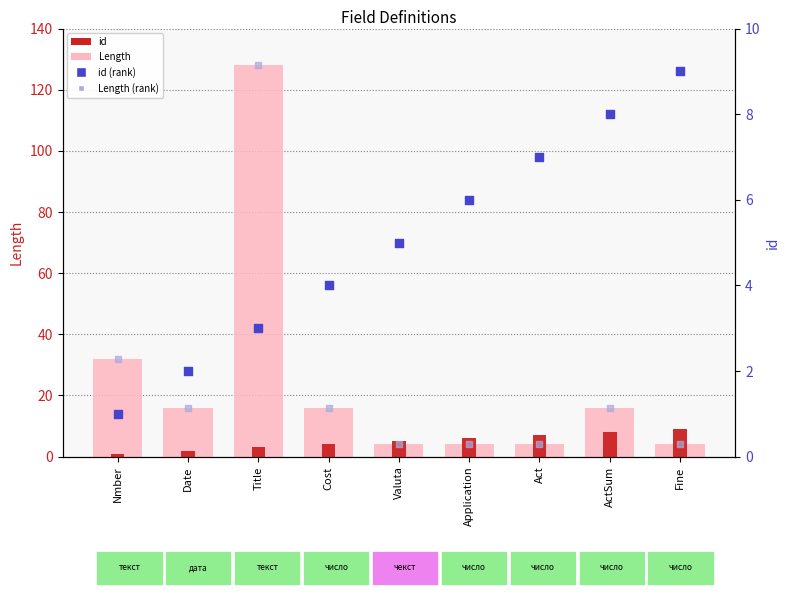

What are all the series names shown in the legend?

Length, id, id (rank), Length (rank)